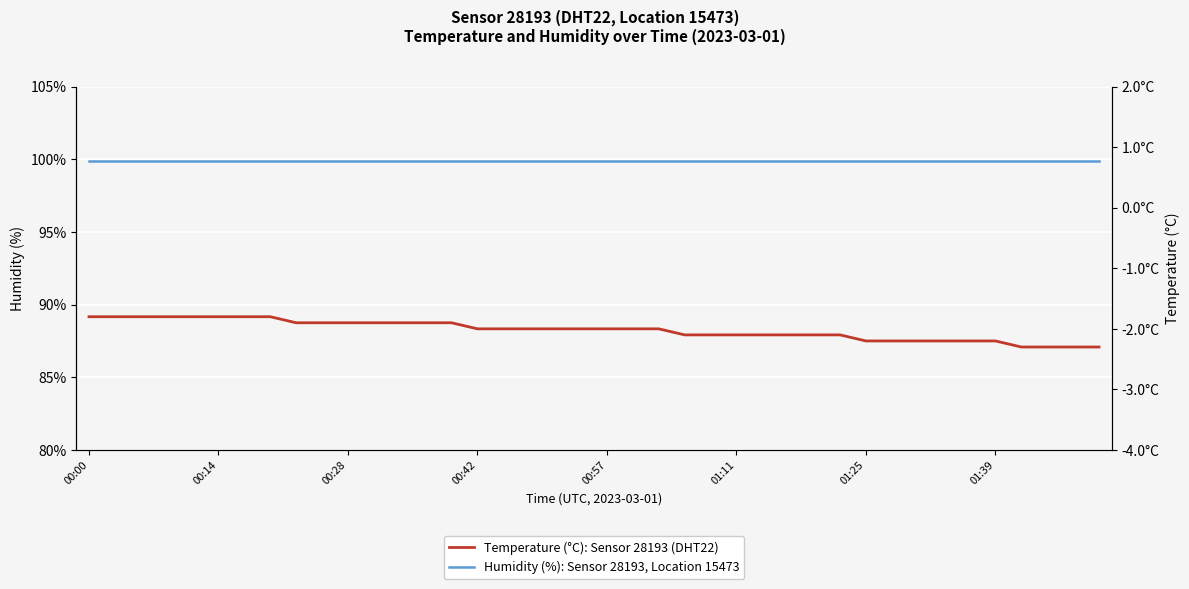

Reading left to right, extract all data points from this chart.

Humidity (%): Sensor 28193, Location 15473: 99.9	99.9	99.9	99.9	99.9	99.9	99.9	99.9	99.9	99.9	99.9	99.9	99.9	99.9	99.9	99.9	99.9	99.9	99.9	99.9	99.9	99.9	99.9	99.9	99.9	99.9	99.9	99.9	99.9	99.9	99.9	99.9	99.9	99.9	99.9	99.9	99.9	99.9	99.9	99.9
Temperature (°C): Sensor 28193 (DHT22): -1.8	-1.8	-1.8	-1.8	-1.8	-1.8	-1.8	-1.8	-1.9	-1.9	-1.9	-1.9	-1.9	-1.9	-1.9	-2.0	-2.0	-2.0	-2.0	-2.0	-2.0	-2.0	-2.0	-2.1	-2.1	-2.1	-2.1	-2.1	-2.1	-2.1	-2.2	-2.2	-2.2	-2.2	-2.2	-2.2	-2.3	-2.3	-2.3	-2.3